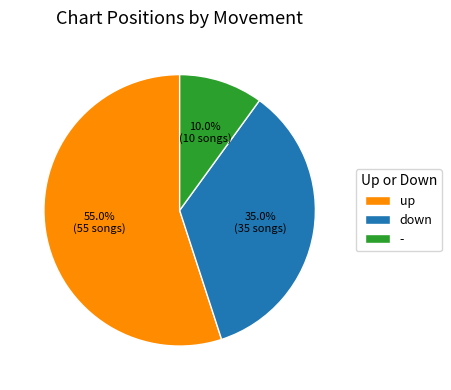

To the nearest percent, what is the difference between the down and up slice percentages?

20%